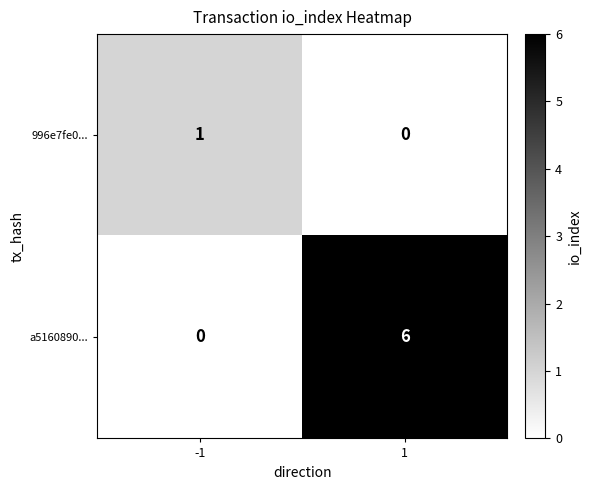

What is the average value of the a5160890... series?

3